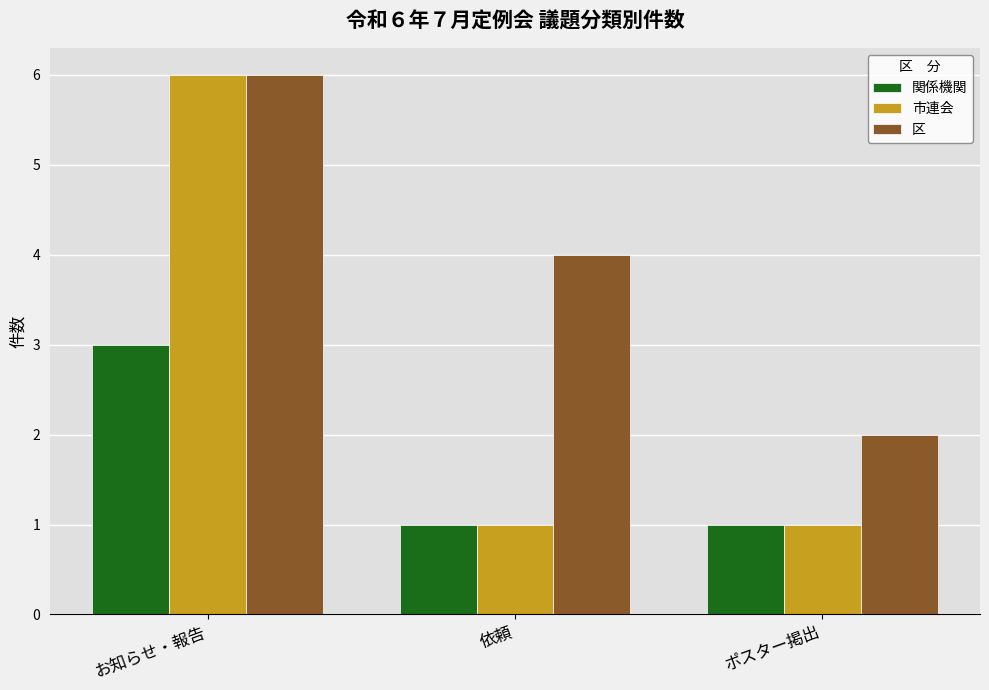

What is the label of the 1st bar from the left?

お知らせ・報告